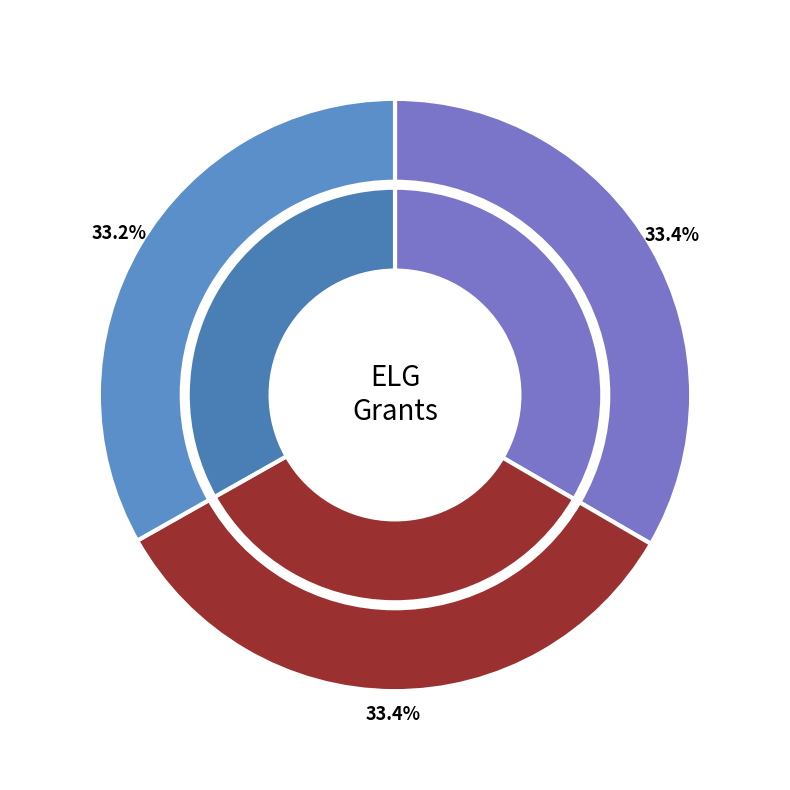

What percentage is NOT represented by Preparing Agents of Change for Tomorrow?

66.6%